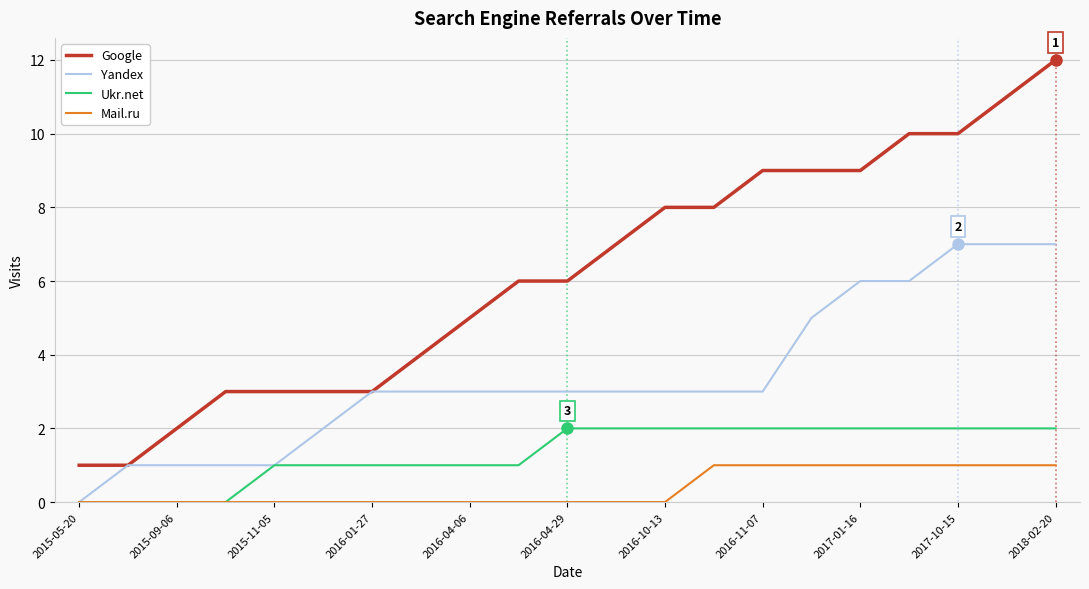

What is the greatest value displayed?

12